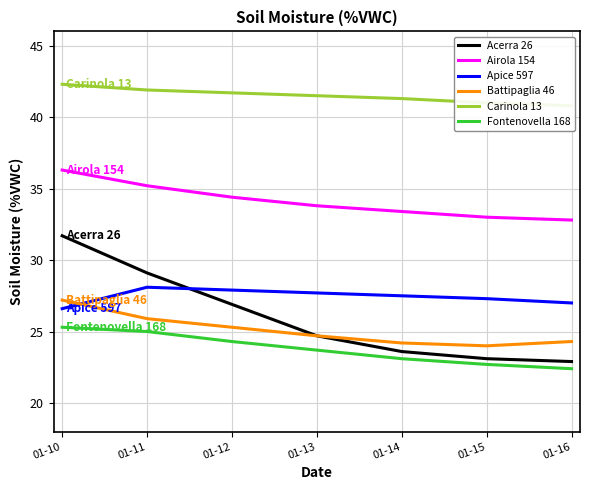

What is the sum of the Acerra 26 values at 01-13 and 01-11?

53.8